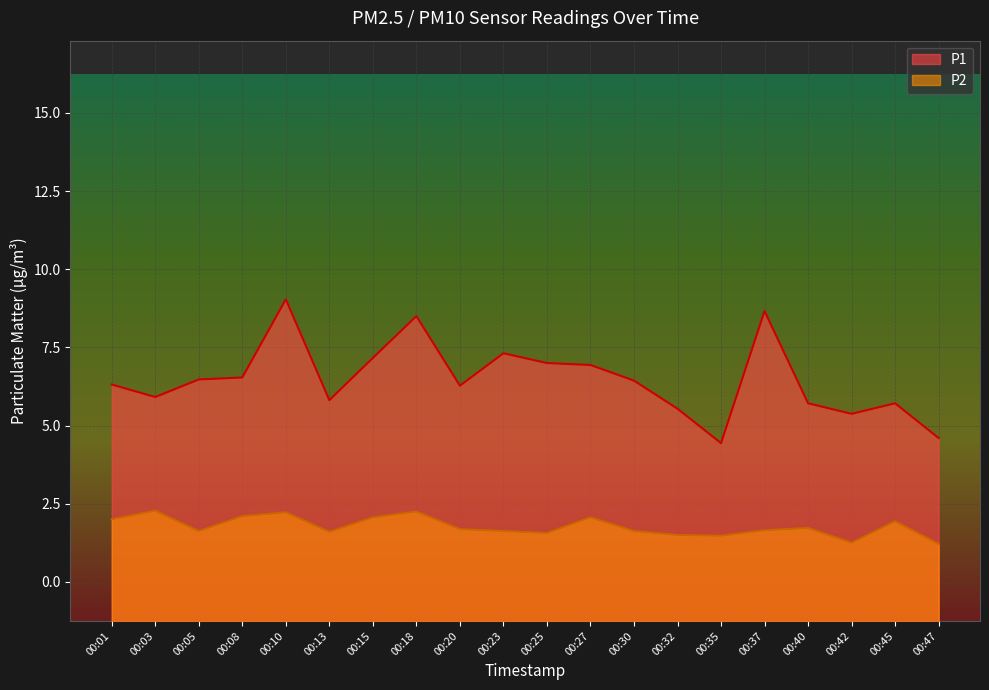

What is the maximum value shown in the chart?

11.2